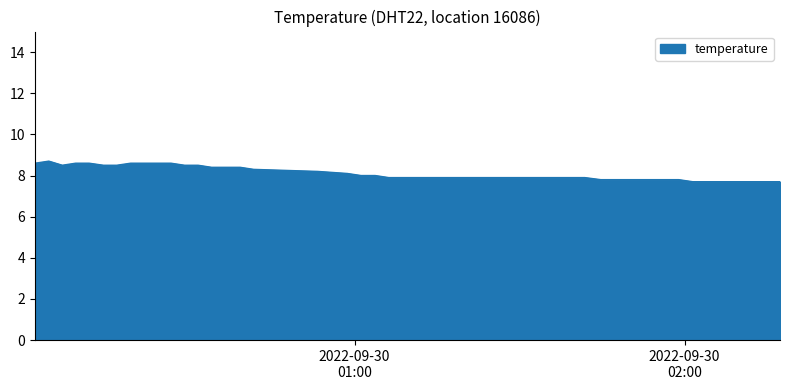

What is the minimum value shown in the chart?

7.7